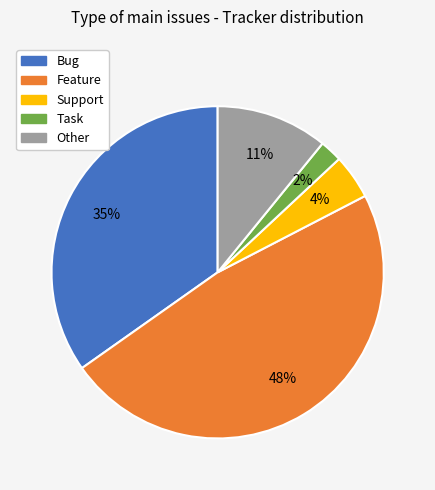

Is there a majority slice in this chart?

No